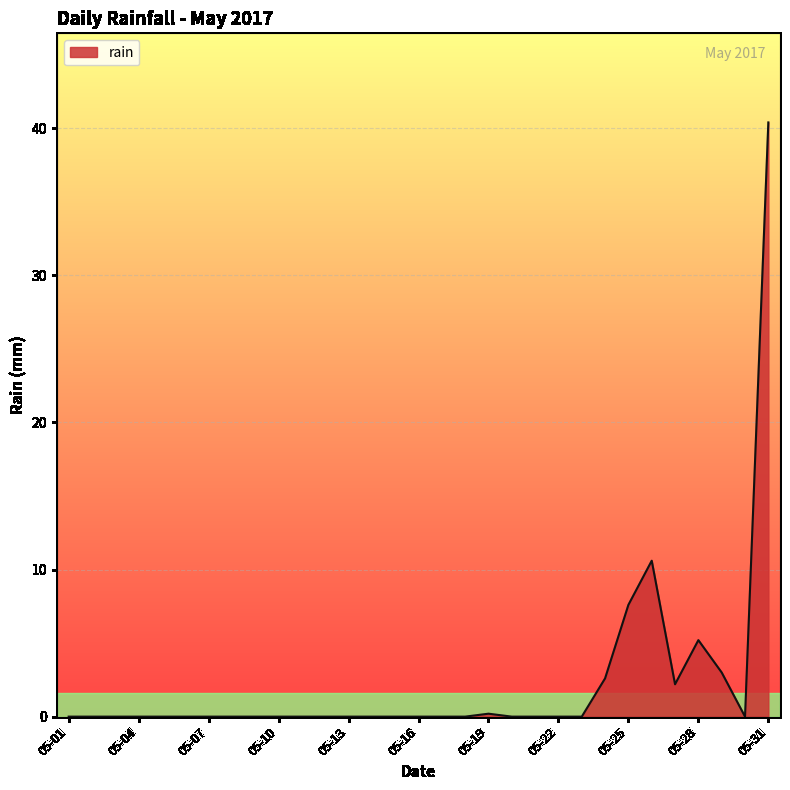

What is the difference between the maximum and minimum values?

40.4